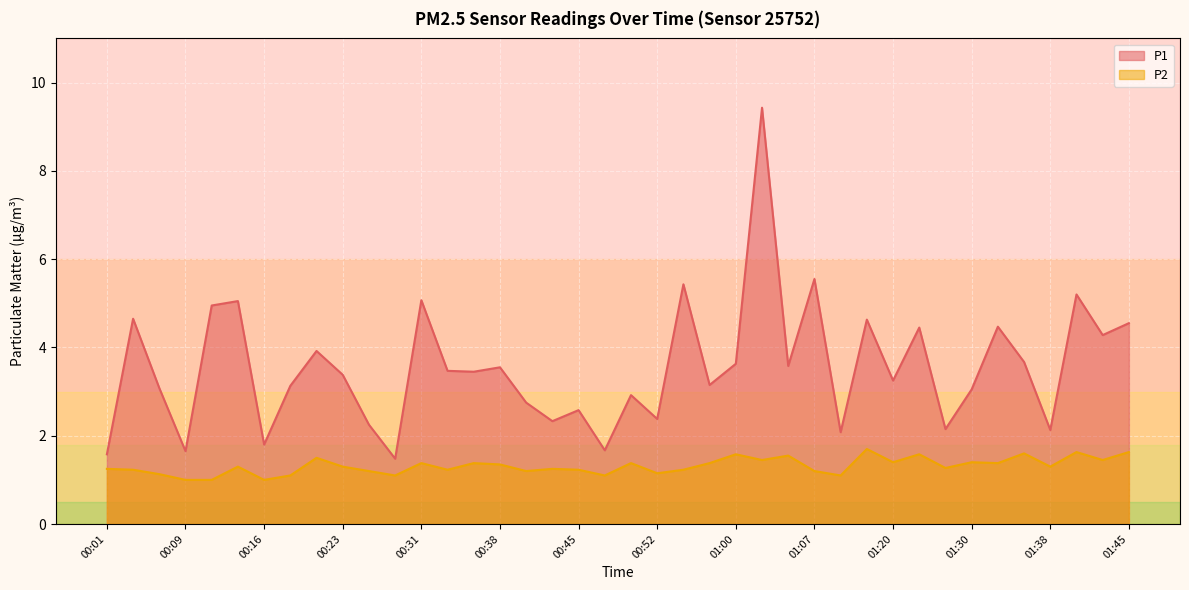

What is the average value of the P1 series?

3.5